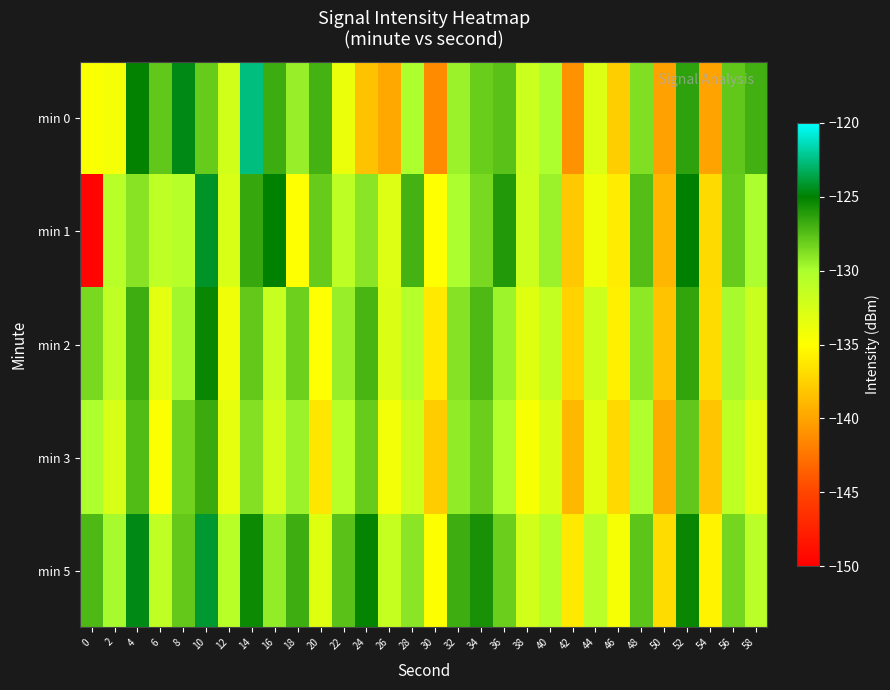

Count the number of categories in the chart.

30